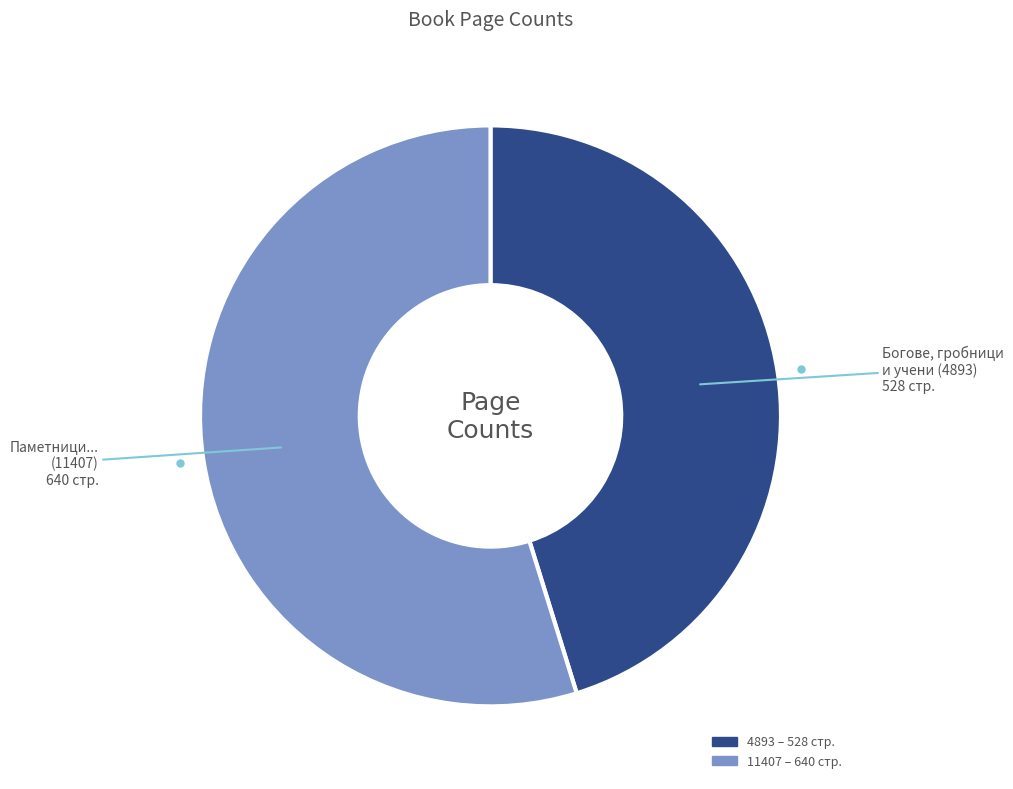

Do 4893 and 11407 together represent more than half of the pie?

Yes